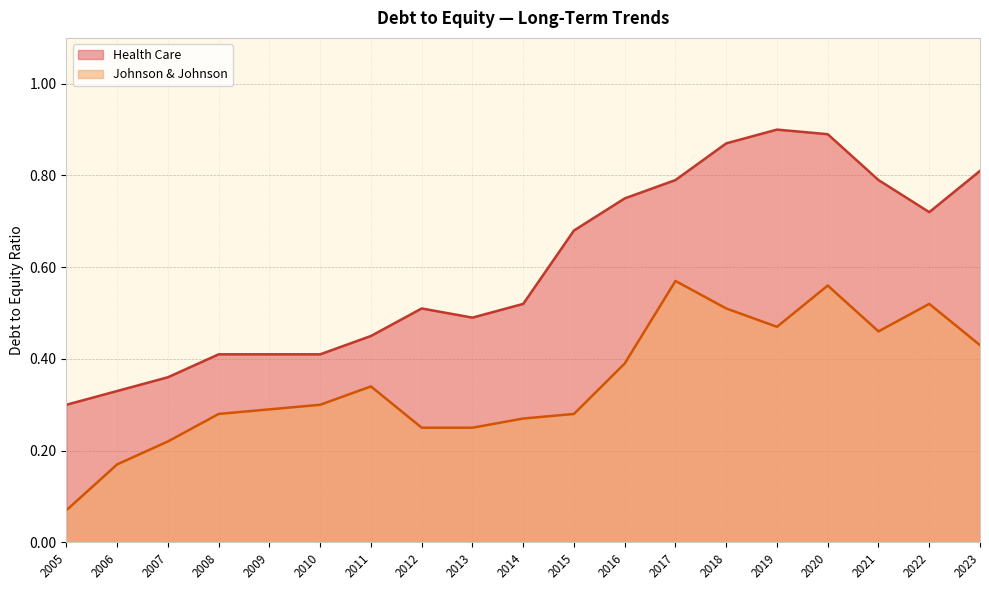

Rank the series by their maximum value, from highest to lowest.

Health Care, Johnson & Johnson